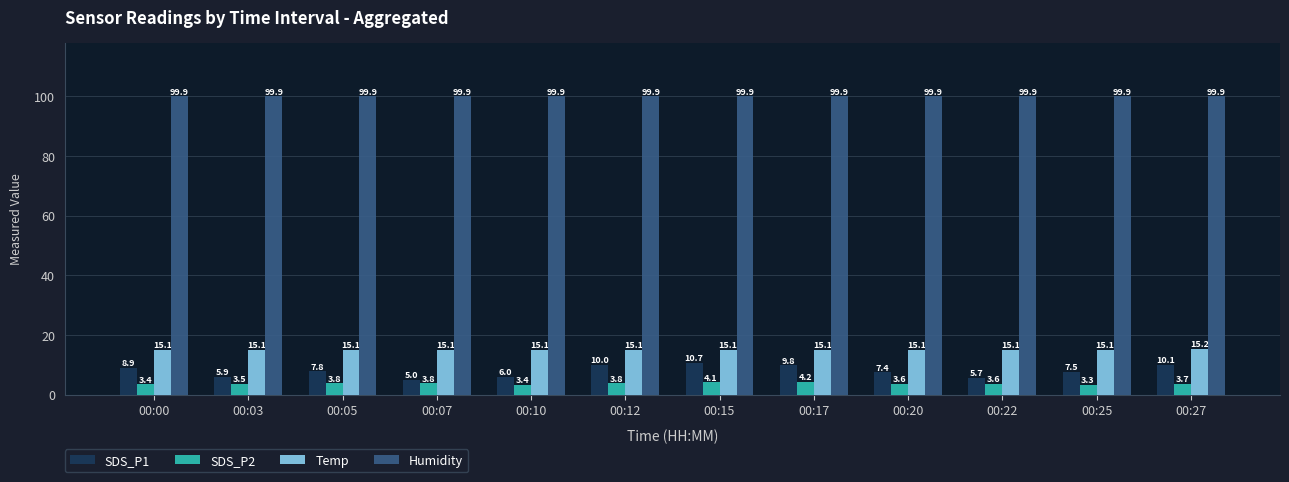

Which label corresponds to the smallest value in the chart?

00:25